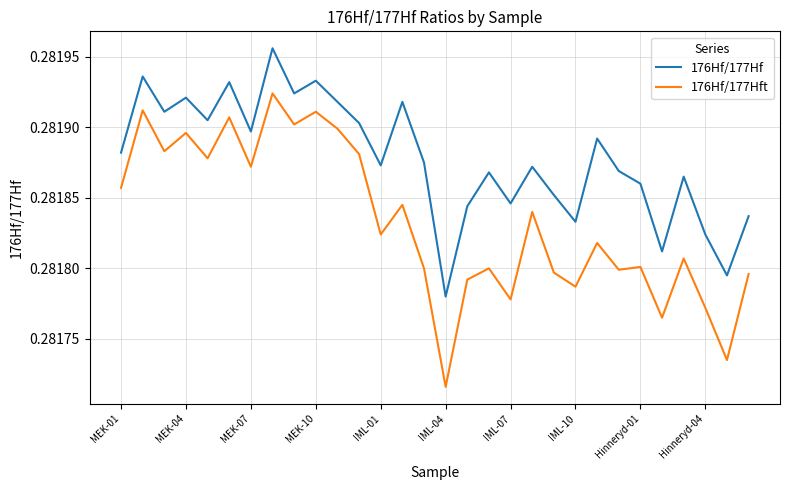

Does the chart have visible grid lines?

Yes